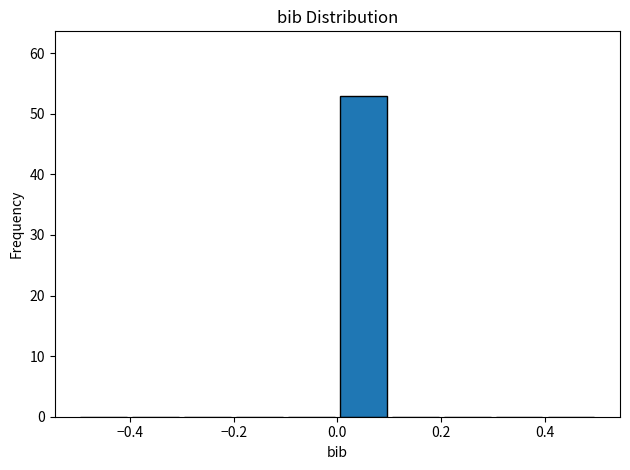

Reading left to right, list every bar in this chart as the range it spans on the x-axis followed by its height. The values are not printed on the chart, so give them approximately, as read against the axis.

-0.5 to -0.4: 0
-0.4 to -0.3: 0
-0.3 to -0.2: 0
-0.2 to -0.1: 0
-0.1 to 0.0: 0
0.0 to 0.1: 53
0.1 to 0.2: 0
0.2 to 0.3: 0
0.3 to 0.4: 0
0.4 to 0.5: 0